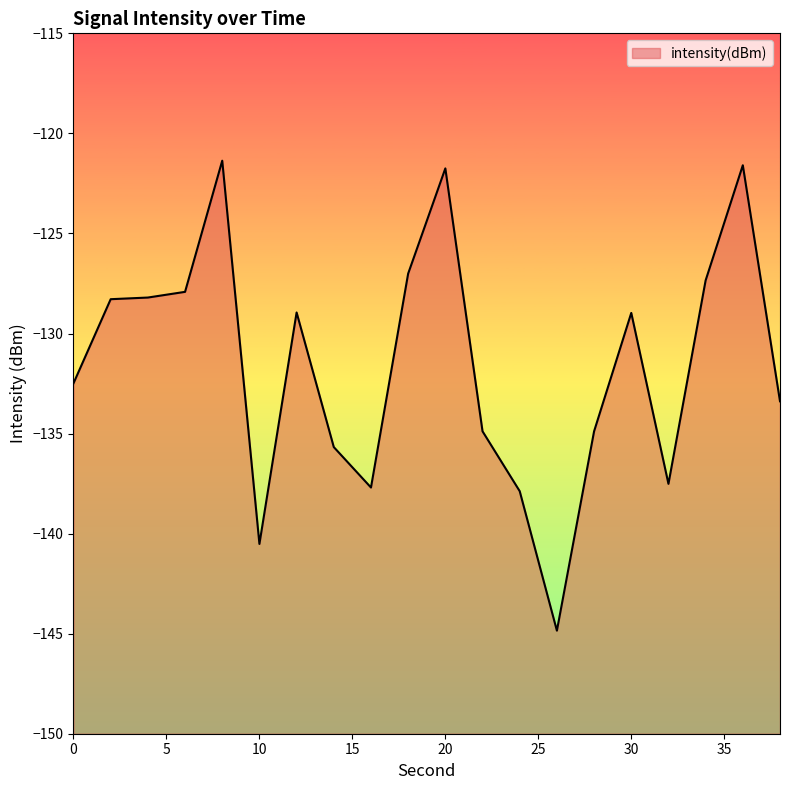

At which label does the data first exceed -128?

6